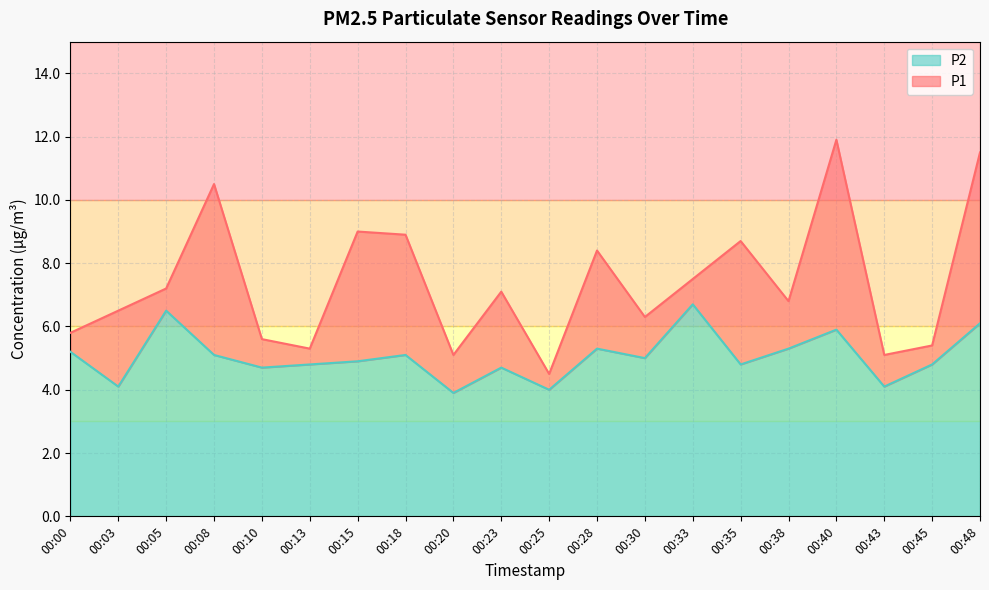

How many interior local valleys does the P2 series have?

7